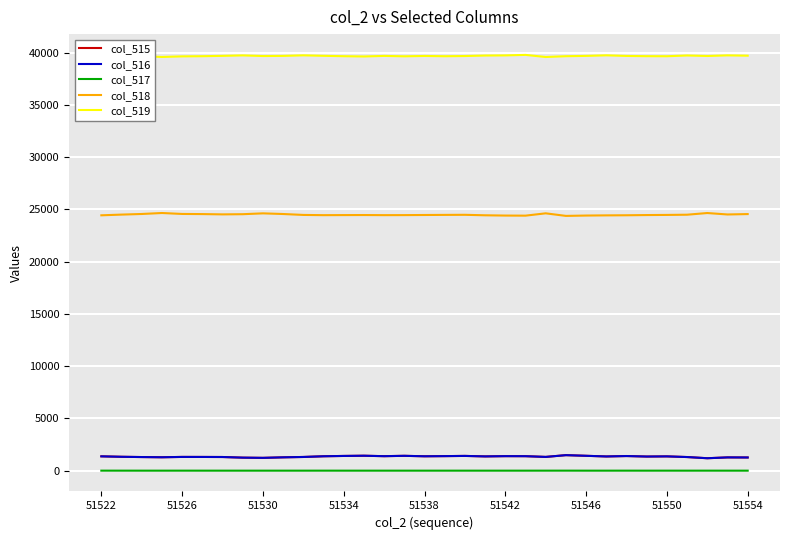

True or false: col_515 and col_517 intersect in this chart.

False